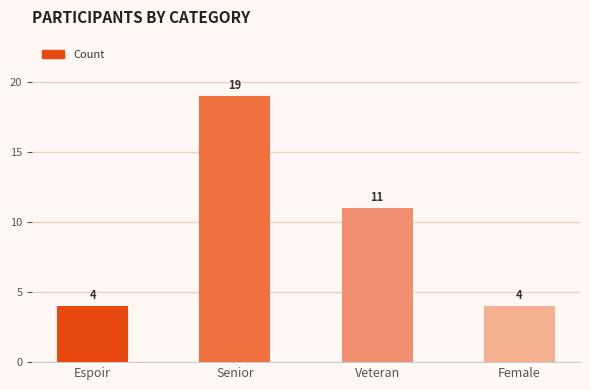

Which has a higher value, Veteran or Female?

Veteran